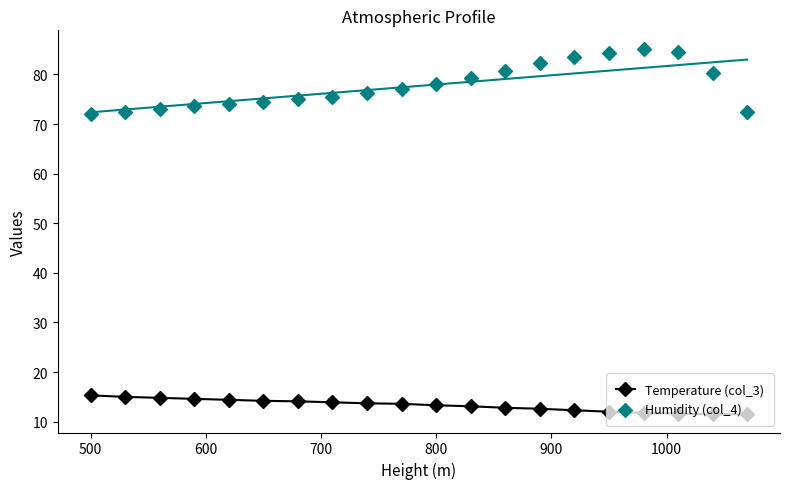

At how many categories does at least one series exceed 49?

20